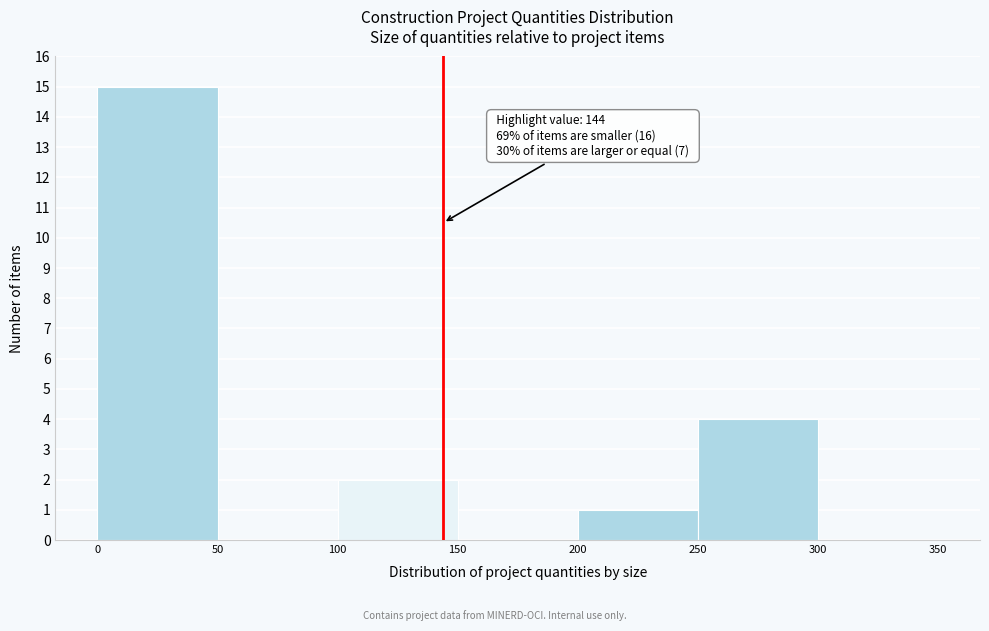

Which range on the x-axis has the tallest bar?

0 to 50